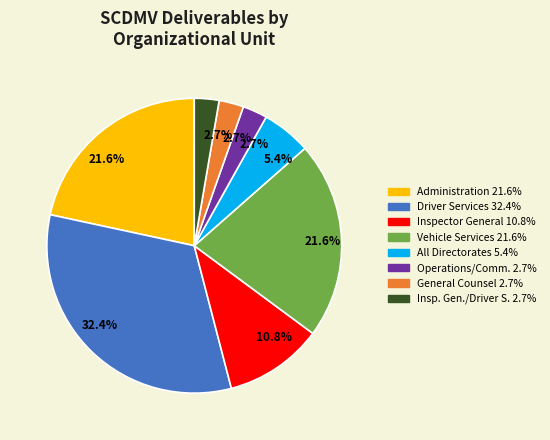

Is there any slice that represents more than half of the pie?

No